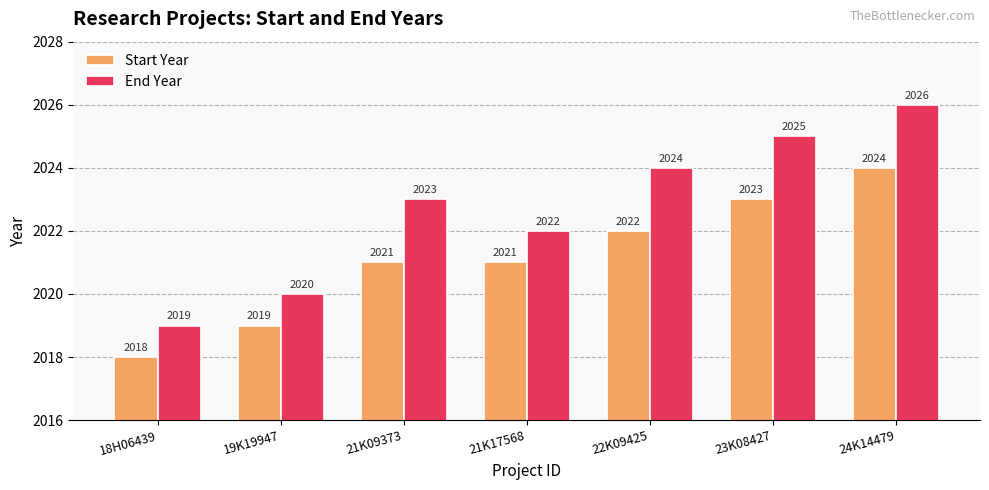

What is the label of the 1st bar from the right?

24K14479